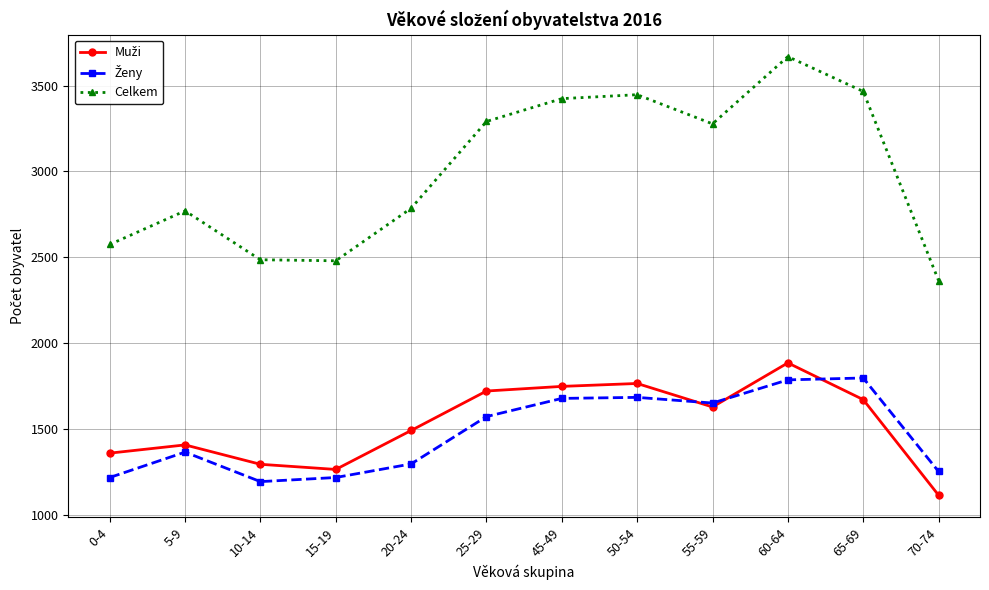

How many interior local peaks does the Celkem series have?

3